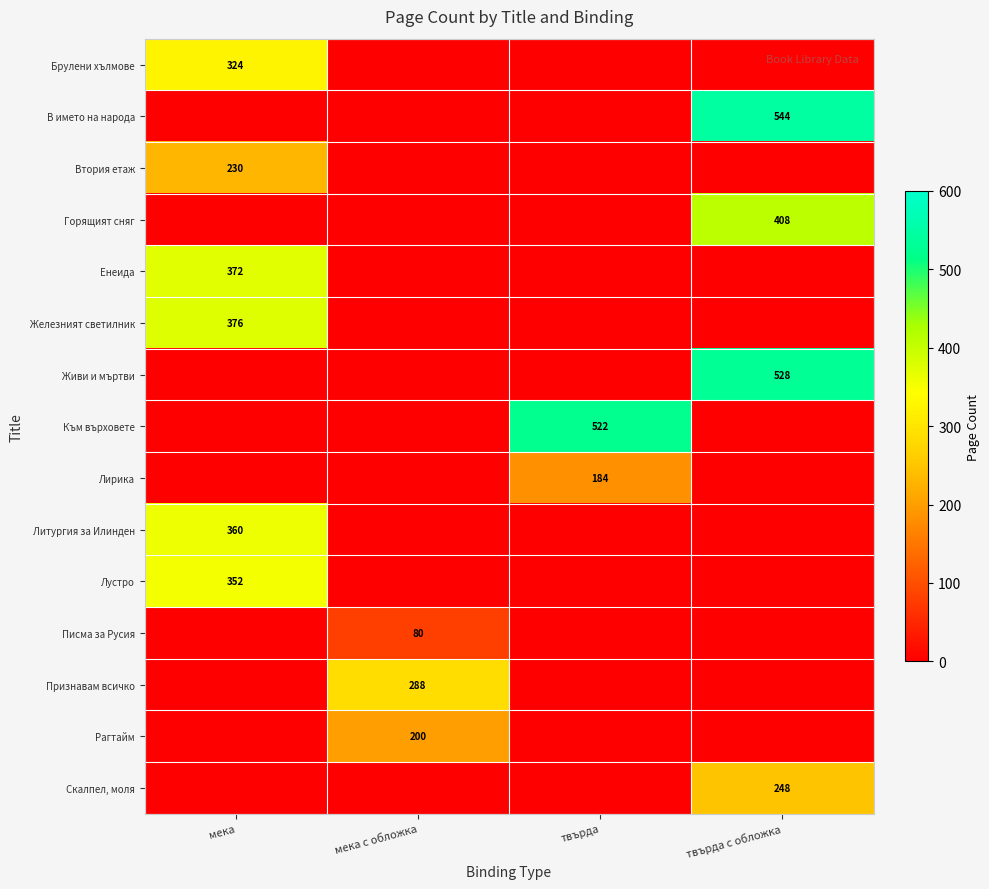

The value of Признавам всичко at мека с обложка is 288. True or false?

True